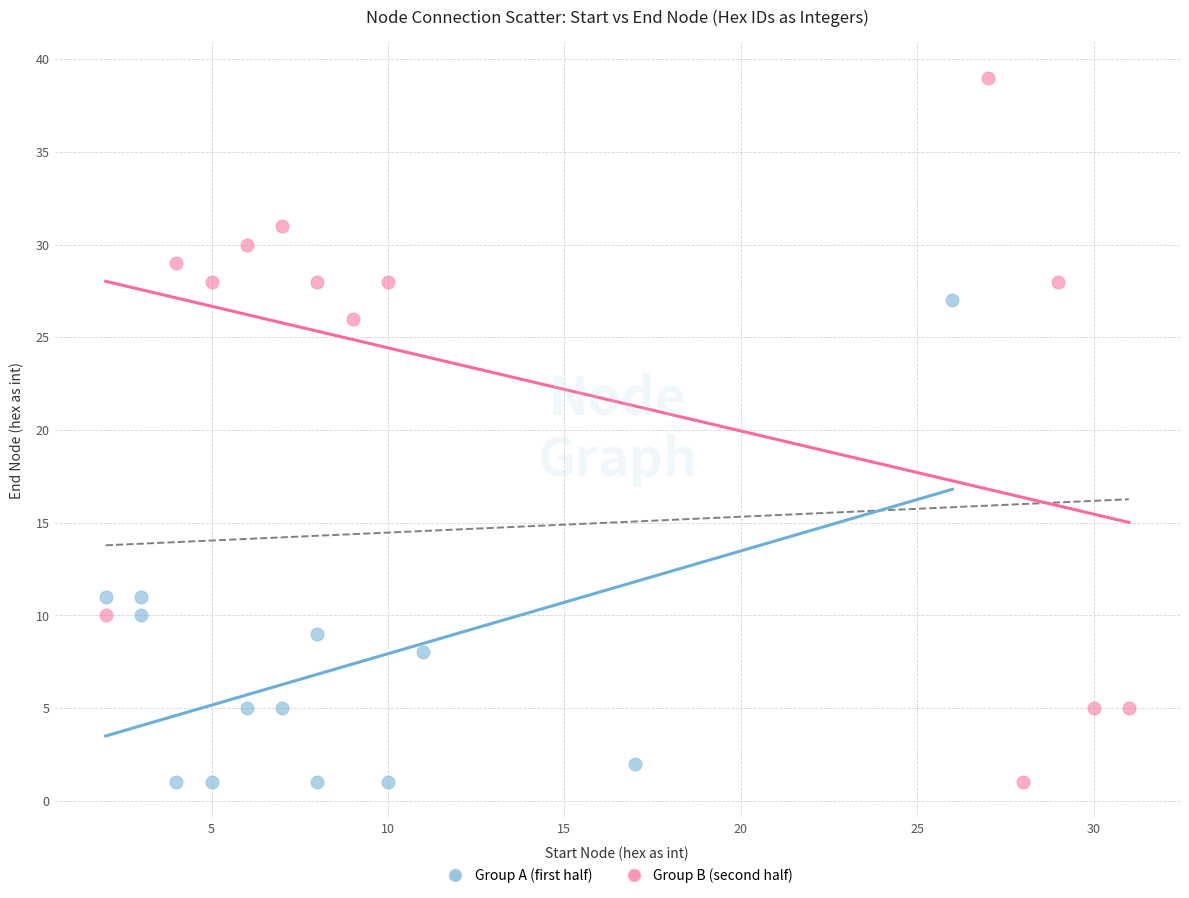

What are all the series names shown in the legend?

Group A (first half), Group B (second half)